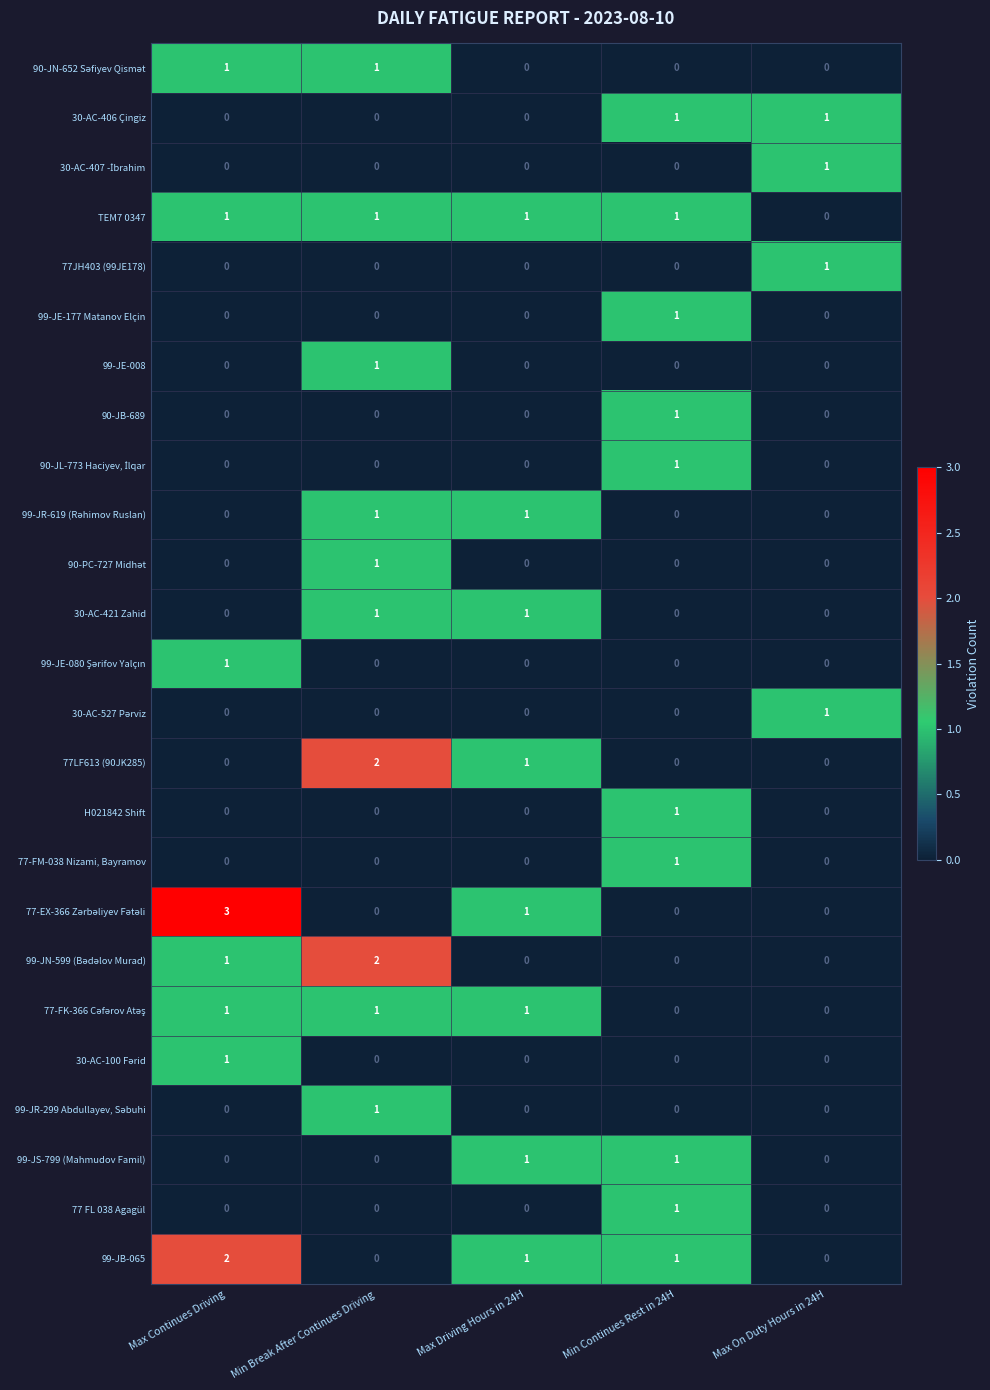

At which category is the sum across all series the highest?

Min Break After Continues Driving